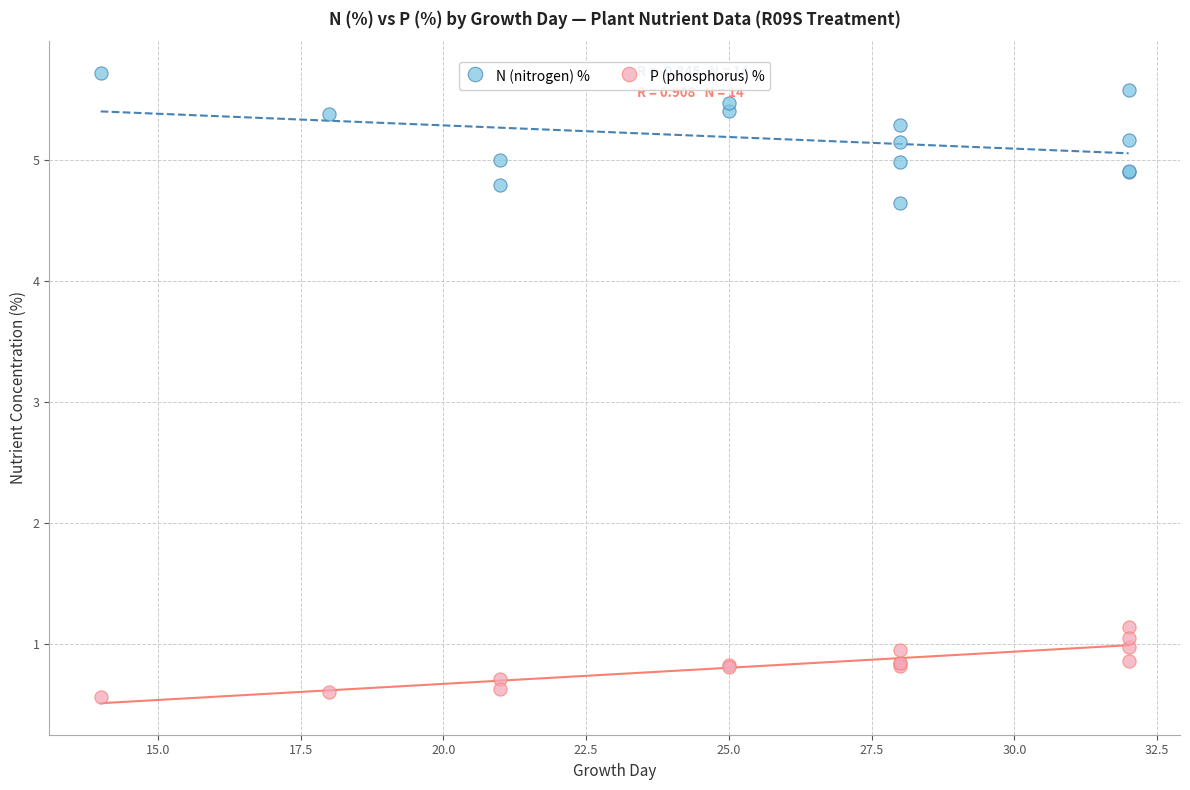

Which series reaches the maximum Y coordinate?

N (nitrogen) %